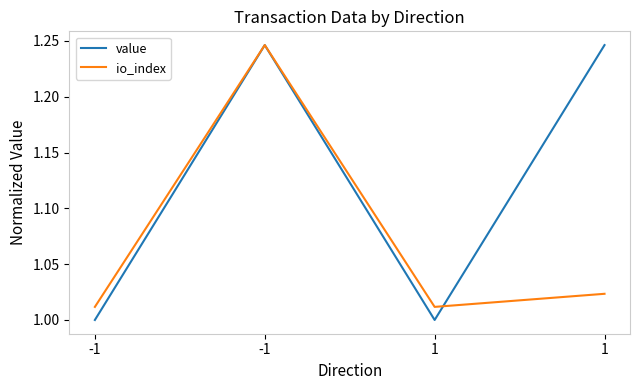

Reading left to right, list all the values displayed in this chart.

value: -1=1.0	-1=1.2	1=1.0	1=1.2
io_index: -1=1.0	-1=1.2	1=1.0	1=1.0